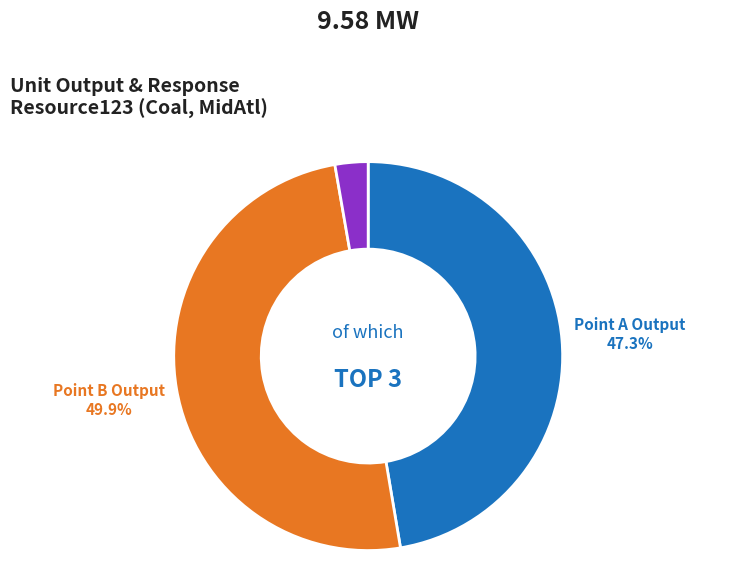

What is the largest slice in the pie chart?

Point B Output